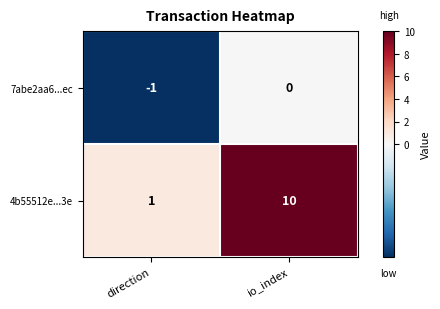

At which category does the chart reach its peak across all series?

io_index